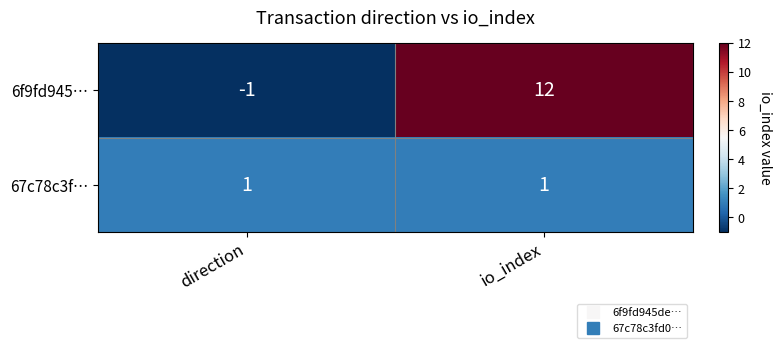

Rank the series at direction from highest to lowest value.

67c78c3f…, 6f9fd945…